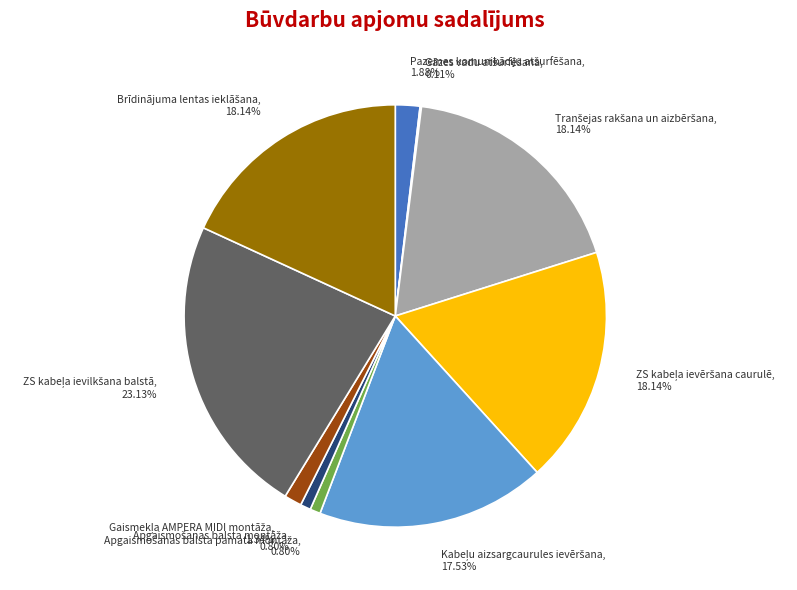

Is there any slice that represents more than half of the pie?

No